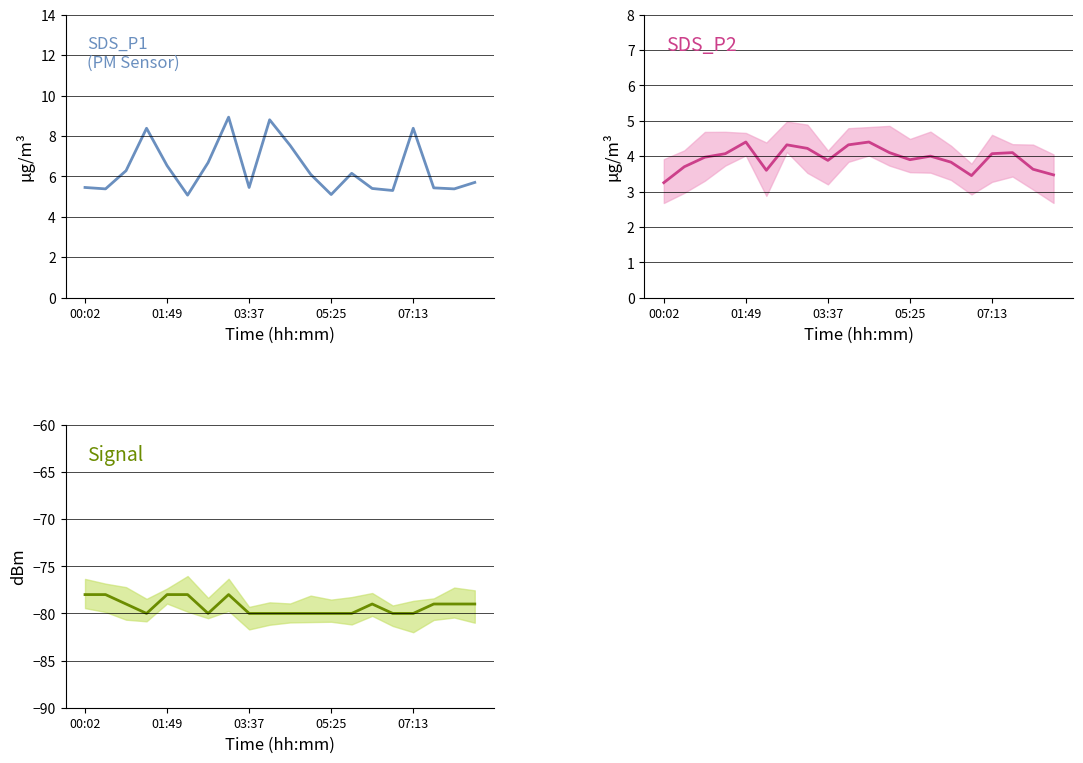

At how many categories does at least one series exceed 4?

20